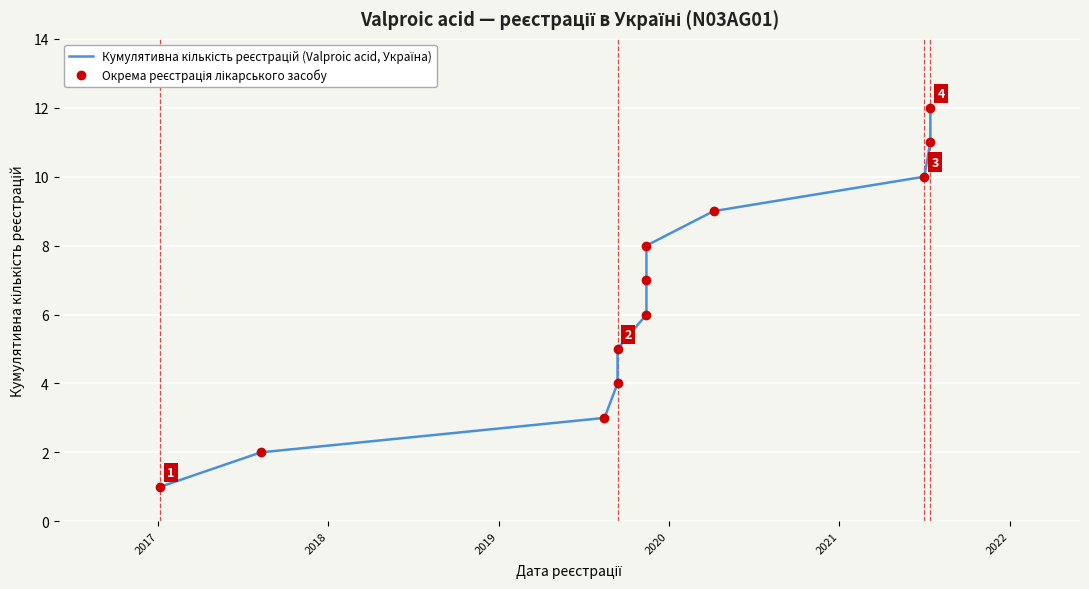

How many data points does each series have?

12